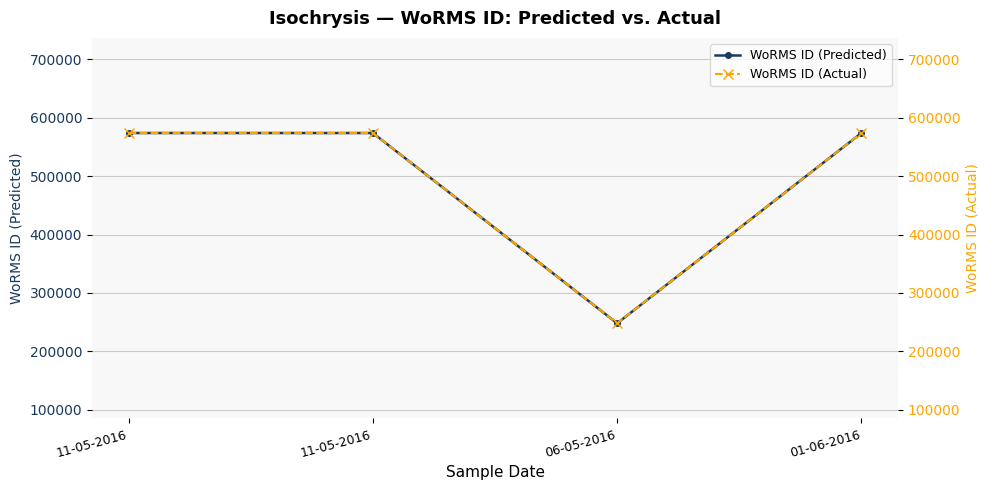

What is the average value of the WoRMS ID (Actual) series?

492444